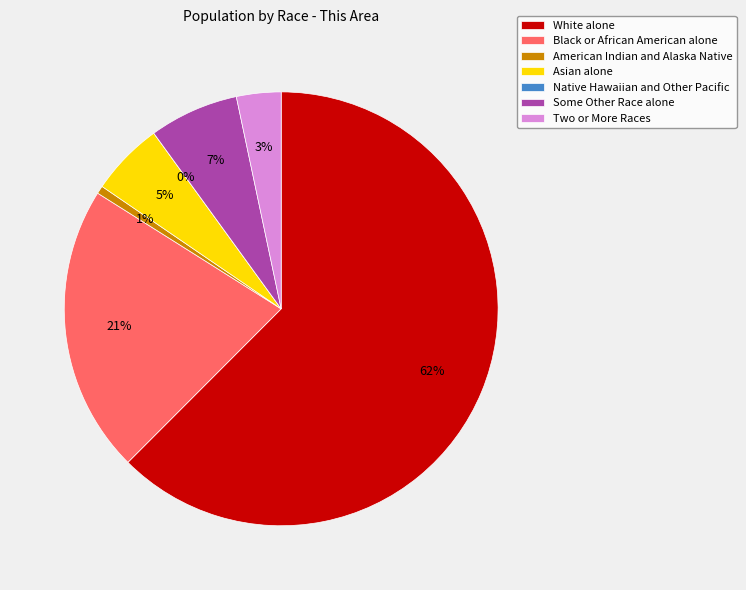

Is it true that White alone is 73% of the pie?

False